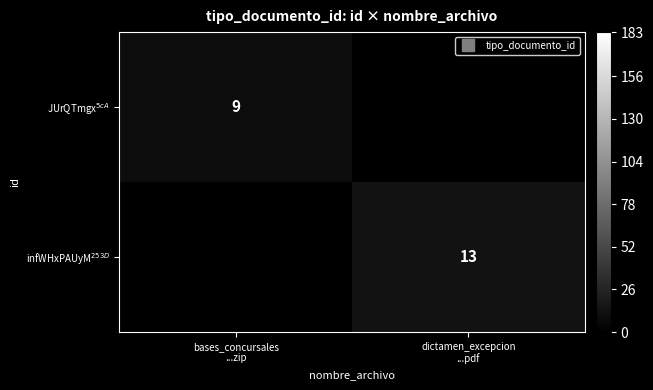

How many values in JUrQTmgx$^{5cA}$ are above zero?

1